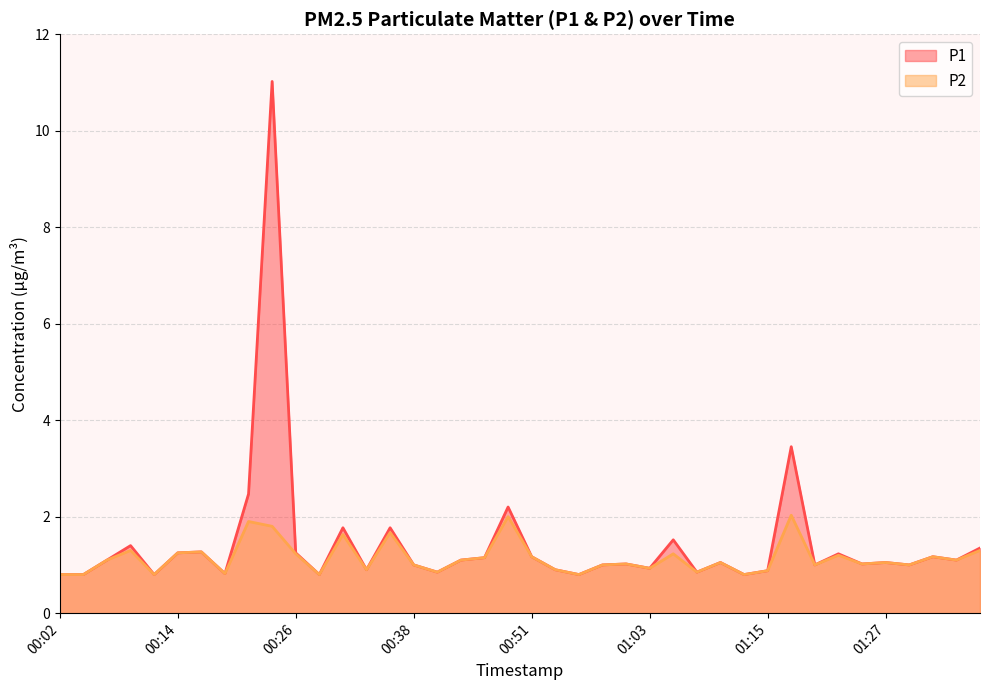

Reading right to left, what are all the values shown in this chart?

P1: 1.4	1.1	1.2	1.0	1.1	1.0	1.2	1.0	3.5	0.9	0.8	1.1	0.8	1.5	0.9	1.0	1.0	0.8	0.9	1.2	2.2	1.1	1.1	0.8	1.0	1.8	0.9	1.8	0.8	1.2	11.0	2.5	0.8	1.3	1.2	0.8	1.4	1.1	0.8	0.8
P2: 1.3	1.1	1.2	1.0	1.1	1.0	1.2	1.0	2.0	0.9	0.8	1.1	0.8	1.2	0.9	1.0	1.0	0.8	0.9	1.2	2.0	1.1	1.1	0.8	1.0	1.7	0.9	1.6	0.8	1.2	1.8	1.9	0.8	1.3	1.2	0.8	1.3	1.1	0.8	0.8